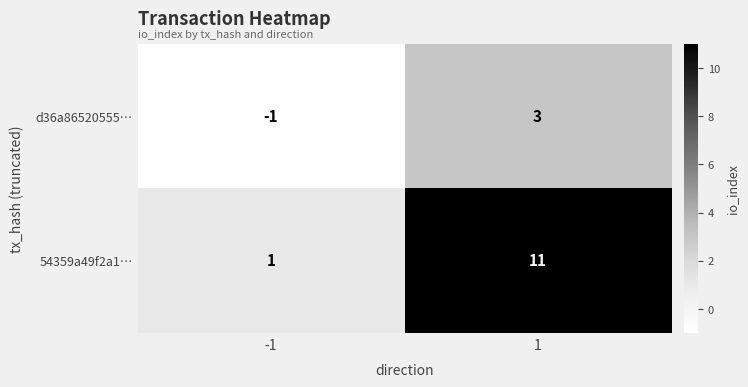

List the series in order of their overall mean, lowest first.

d36a86520555…, 54359a49f2a1…